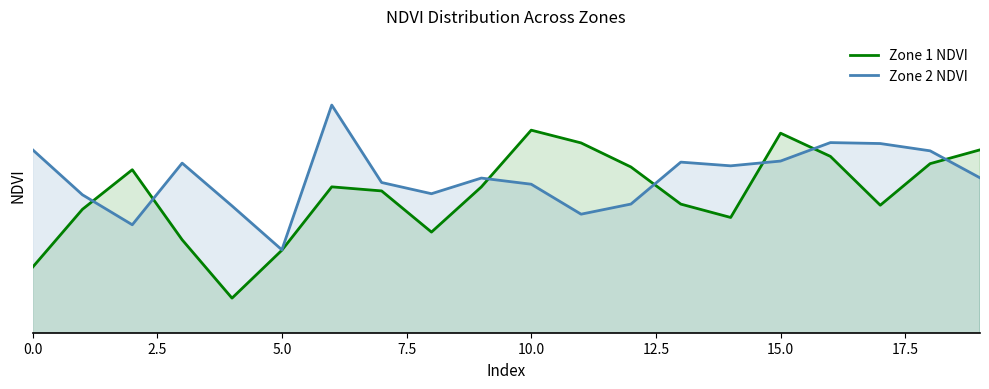

Reading right to left, extract all data points from this chart.

Zone 1 NDVI: 0.3	0.3	0.3	0.3	0.3	0.3	0.3	0.3	0.3	0.3	0.3	0.3	0.3	0.3	0.3	0.3	0.3	0.3	0.3	0.3
Zone 2 NDVI: 0.3	0.3	0.3	0.3	0.3	0.3	0.3	0.3	0.3	0.3	0.3	0.3	0.3	0.3	0.3	0.3	0.3	0.3	0.3	0.3